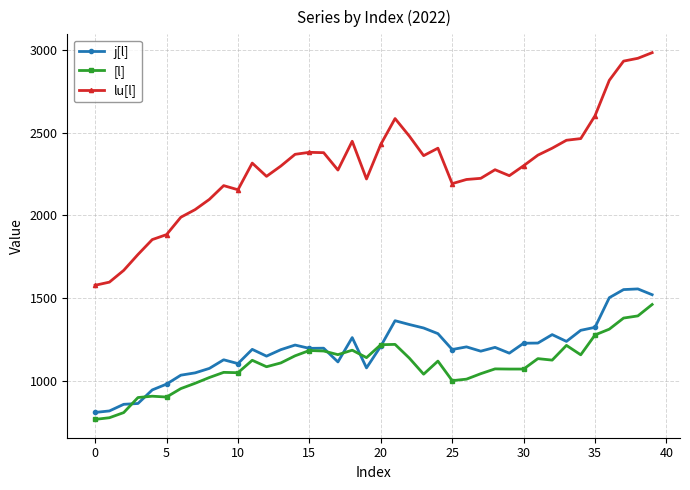

Count the number of data series in this chart.

3